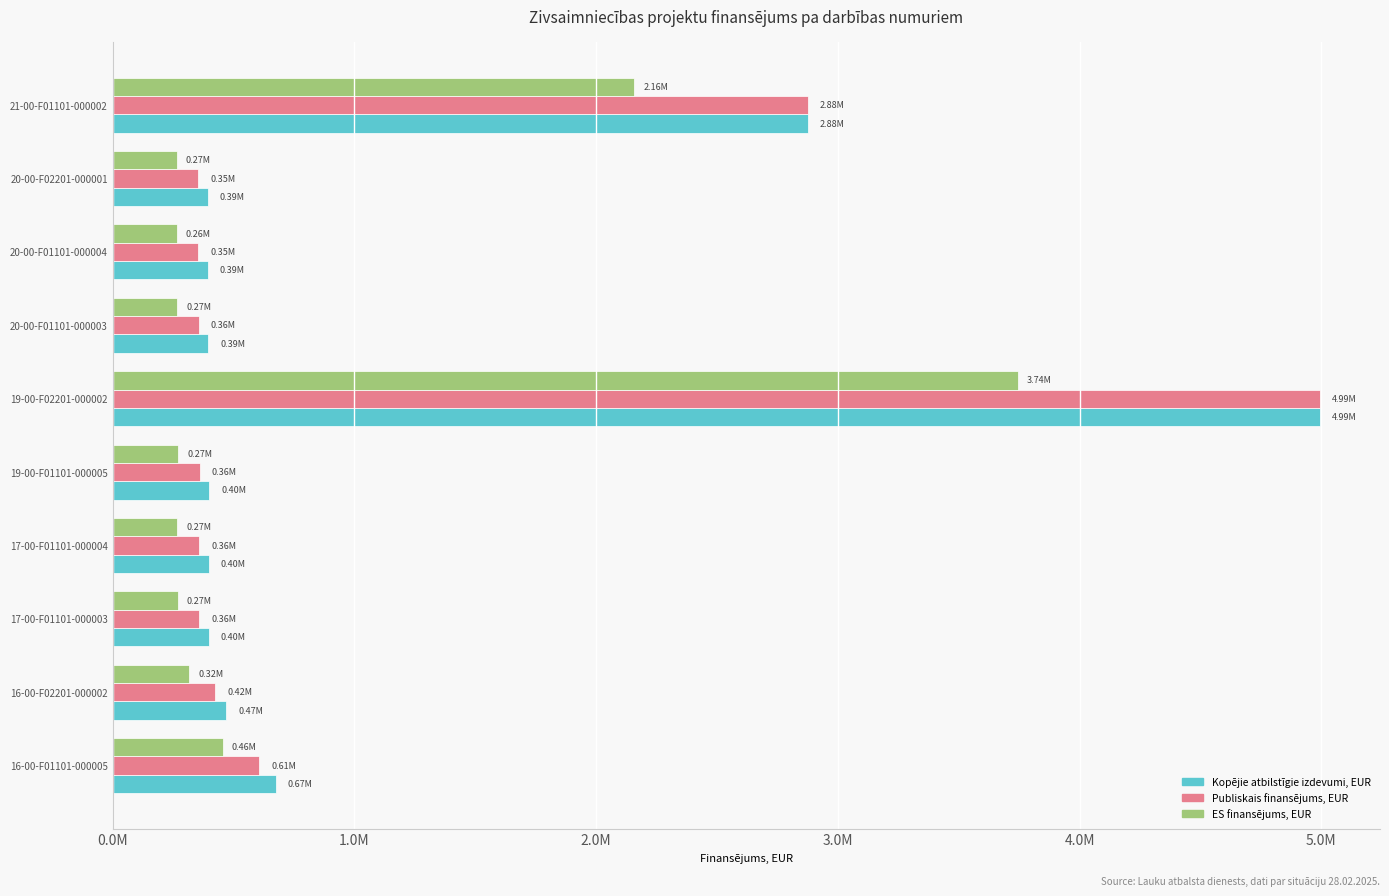

What is the smallest value displayed?

264753.4